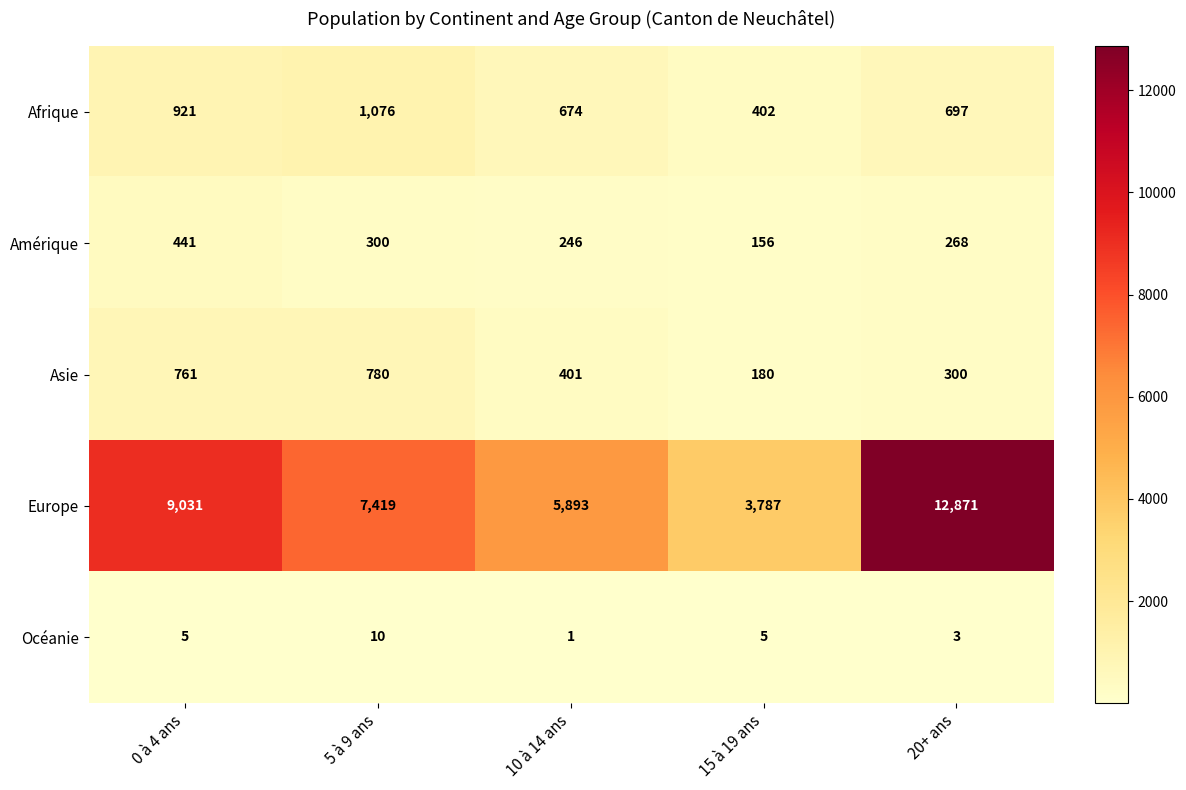

Which series changed the most between 5 à 9 ans and 15 à 19 ans?

Europe